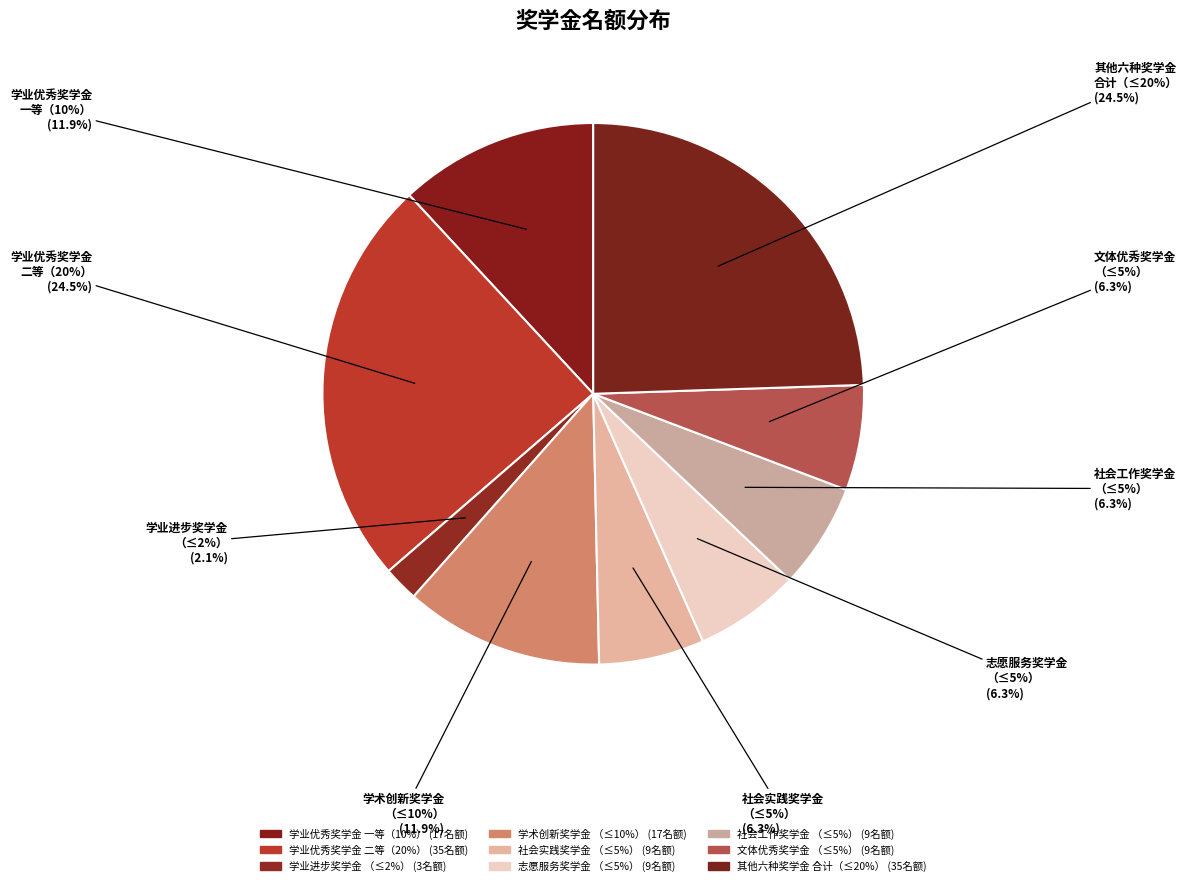

To the nearest percent, what is the difference between the largest and smallest slice percentages?

22%